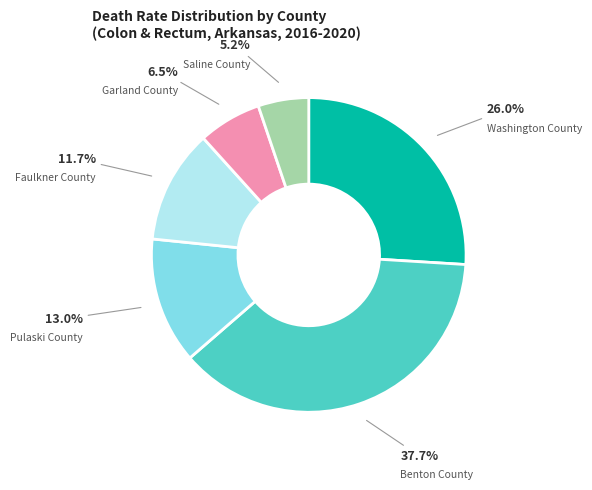

To the nearest percent, what is the average slice percentage?

17%